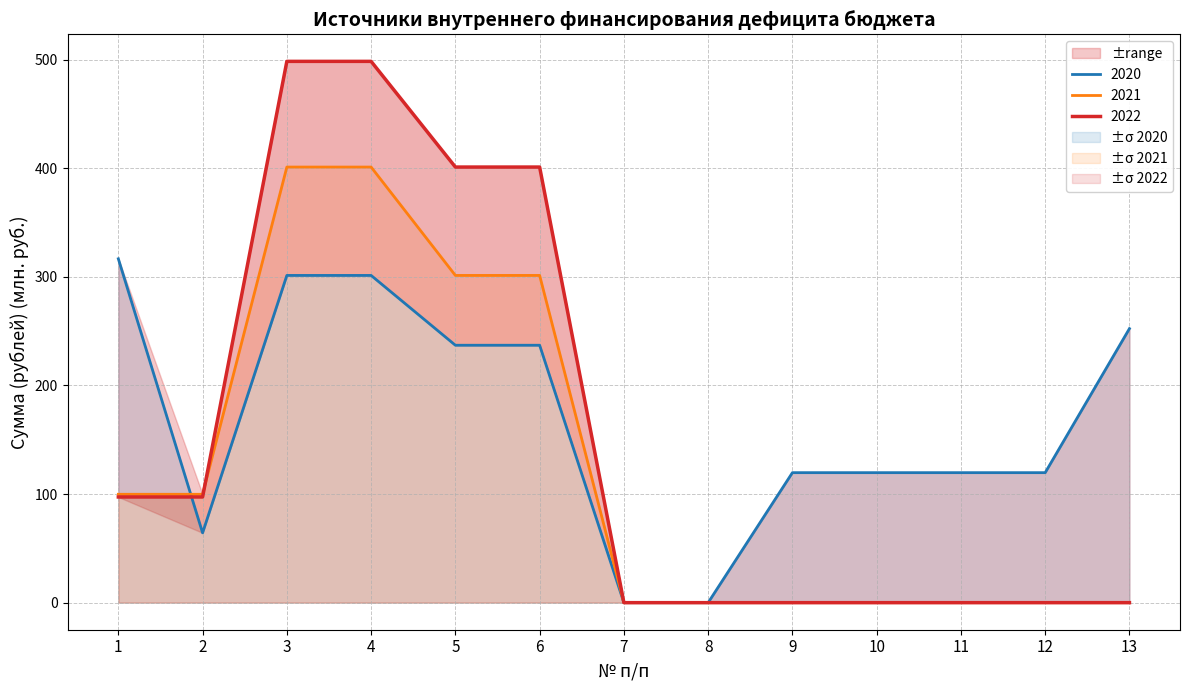

What is the total value across all series at 13?

252.3